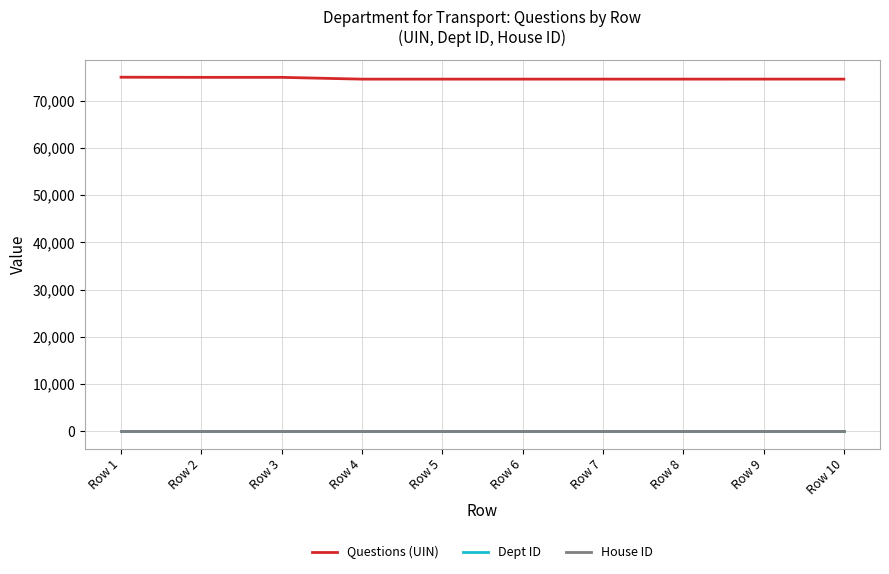

True or false: House ID and Dept ID intersect in this chart.

False